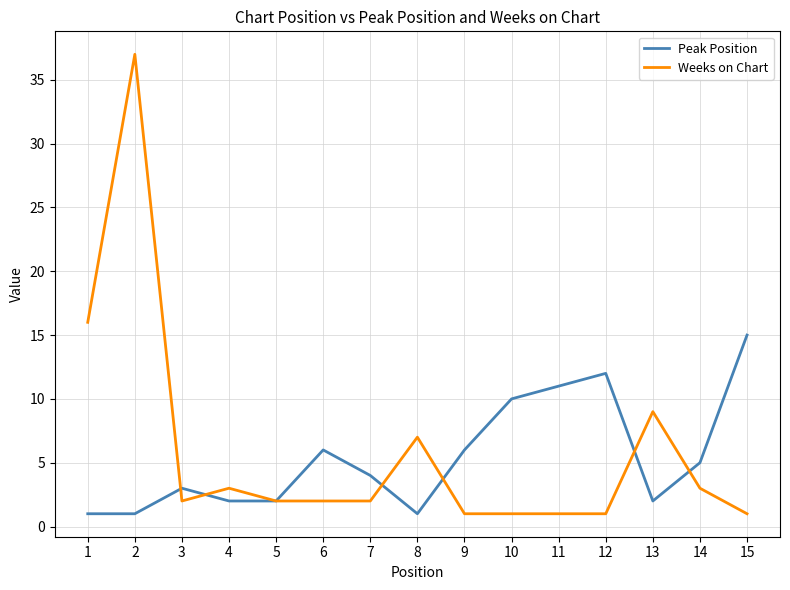

At how many categories does at least one series exceed 19?

1